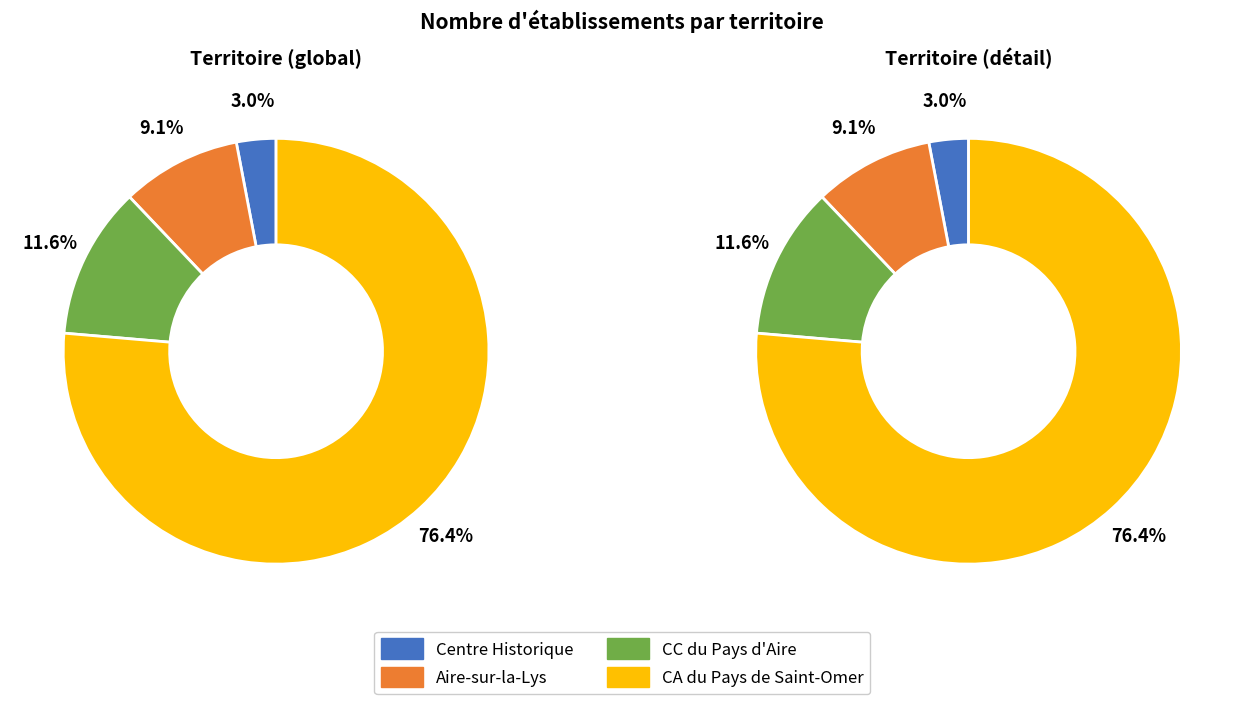

Which category has the smallest portion of the pie?

Centre Historique